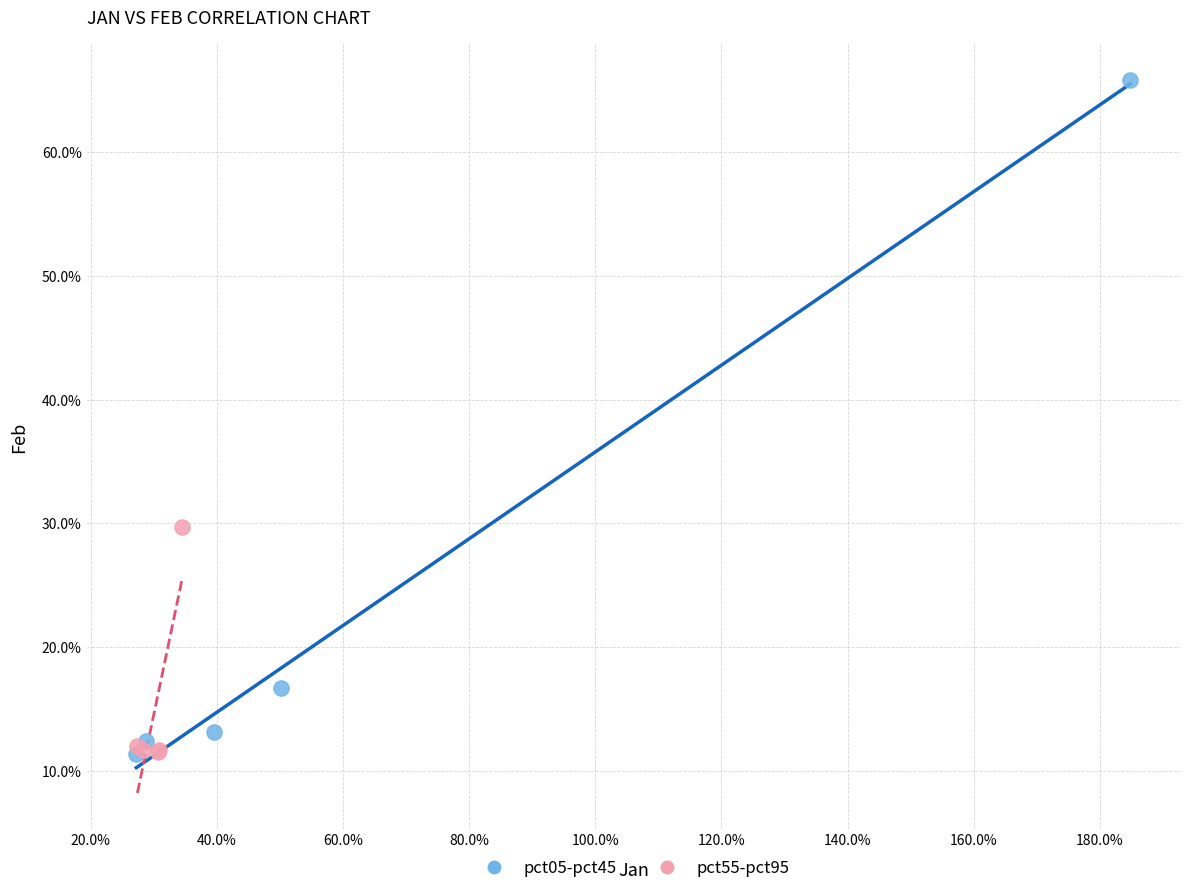

Which series has the largest Y range (max minus min)?

pct05-pct45